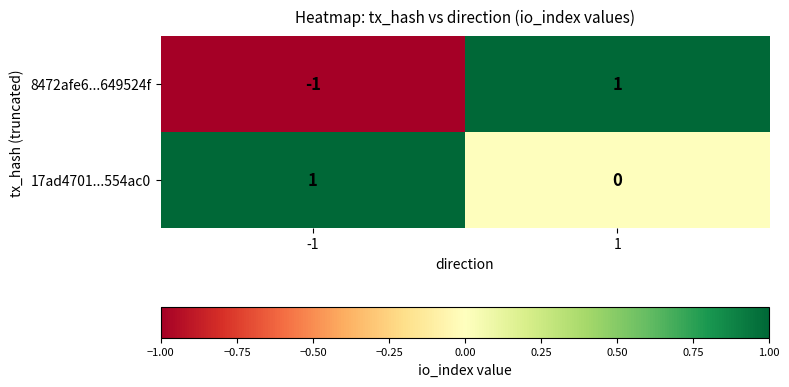

Reading left to right, extract all data points from this chart.

8472afe6...649524f: -1	1
17ad4701...554ac0: 1	0